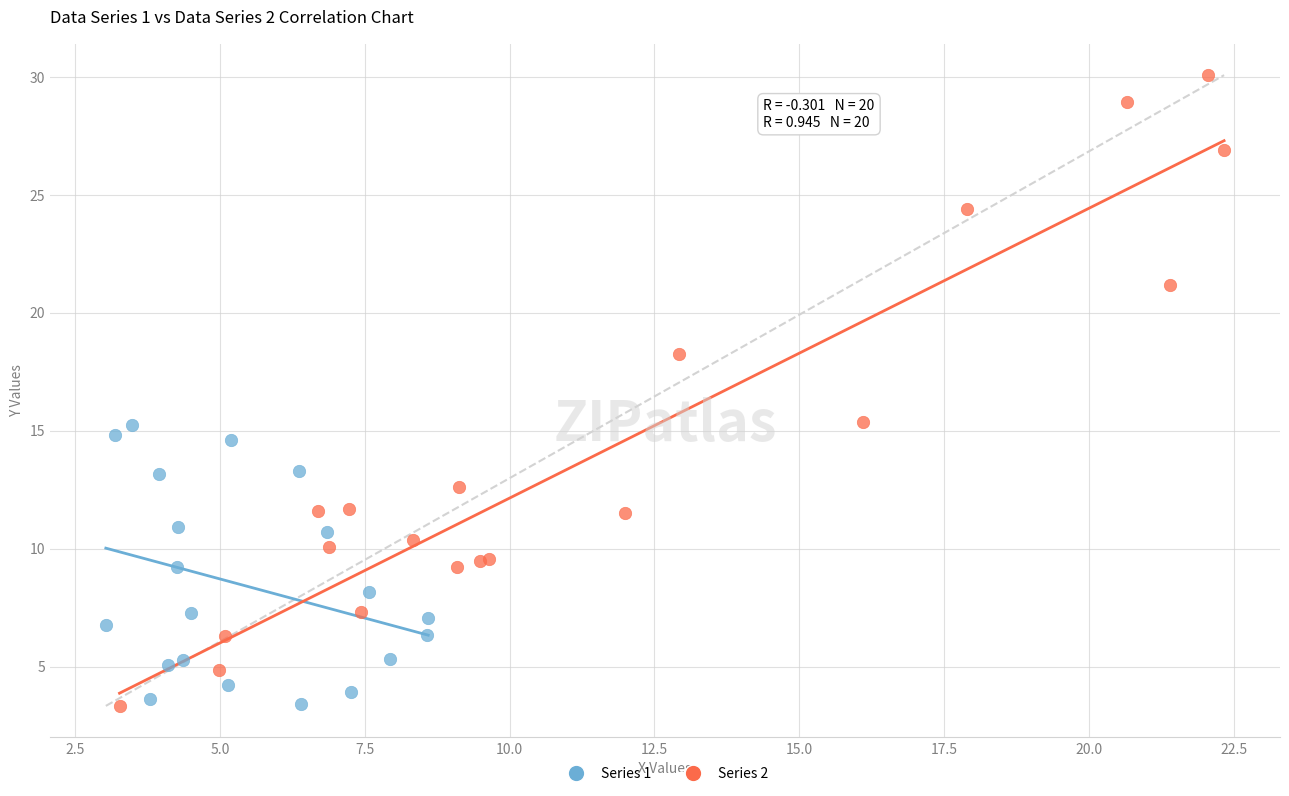

Which series has the largest Y range (max minus min)?

Series 2